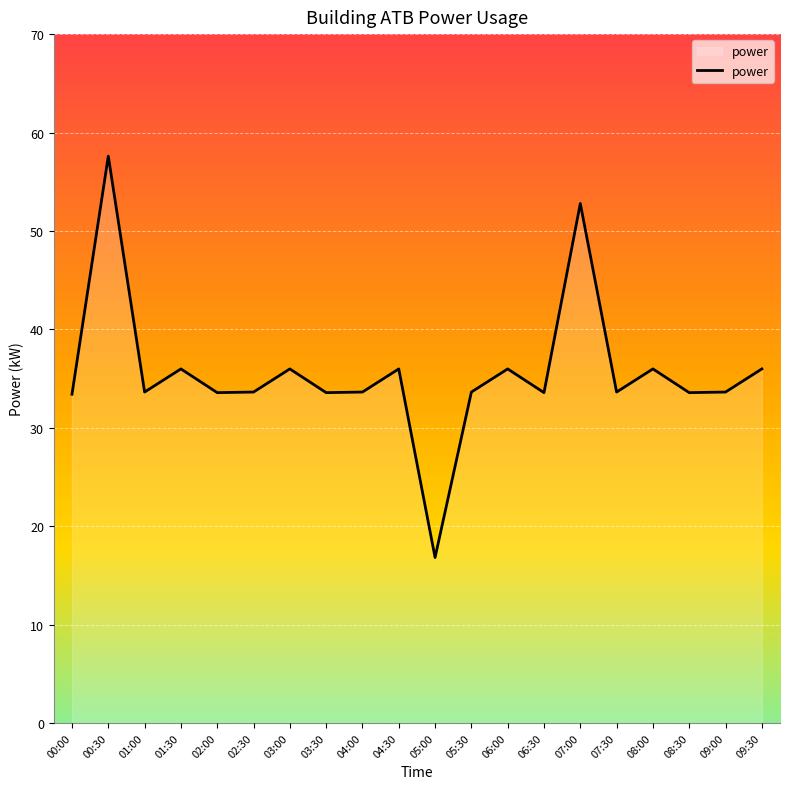

What is the minimum value shown in the chart?

16.8